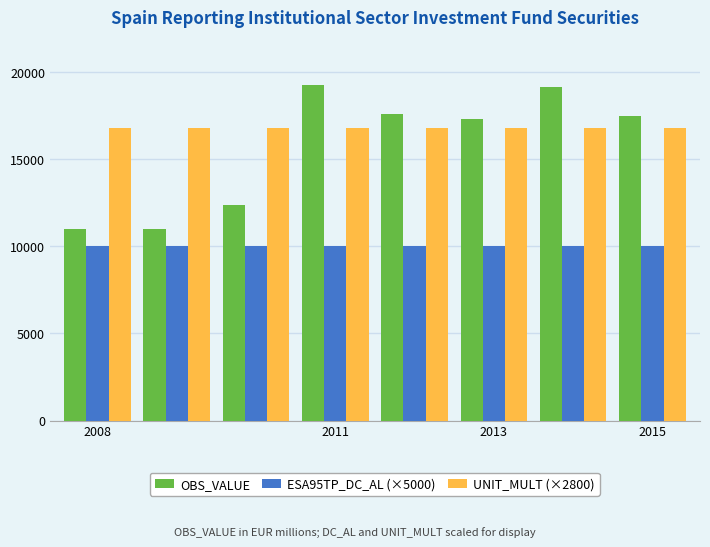

How many data points does each series have?

8